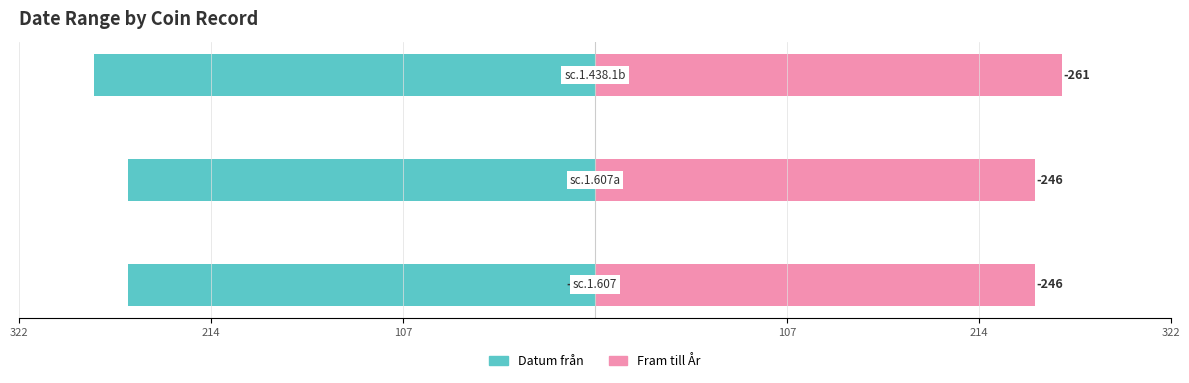

What is the average value of the Fram till År series?

251